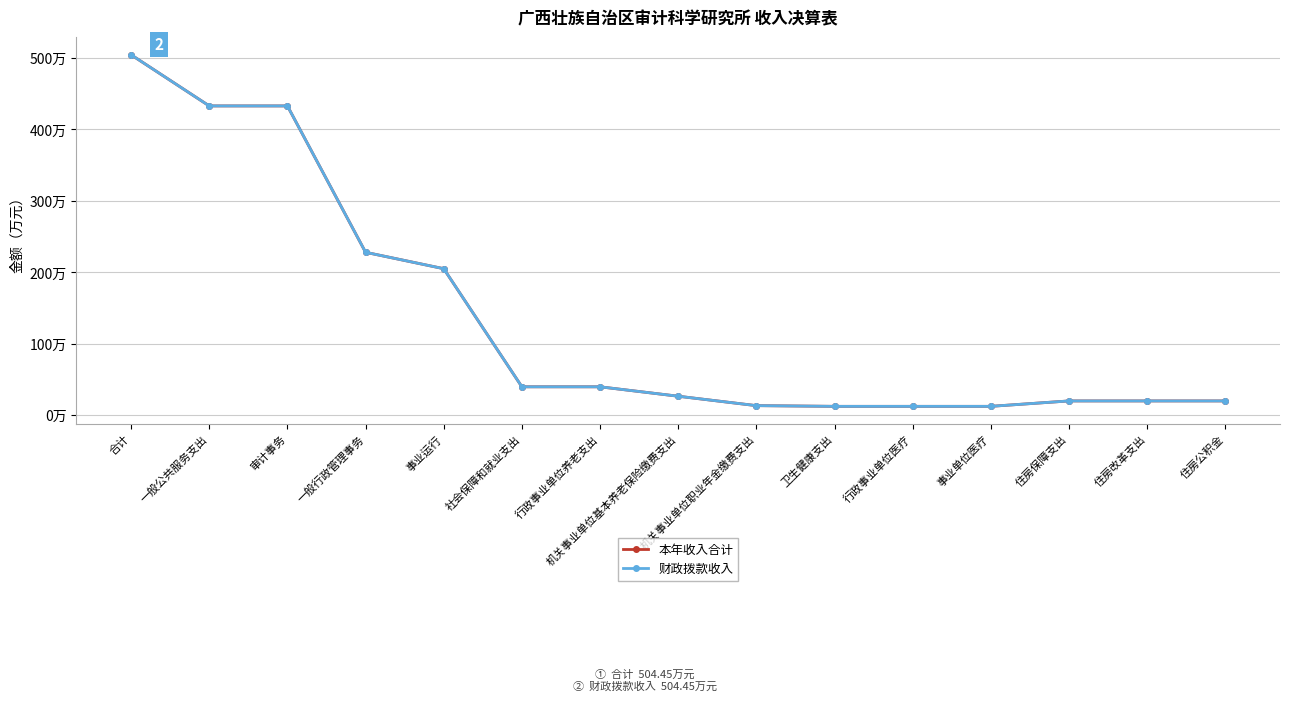

At which category is the sum across all series the highest?

合计